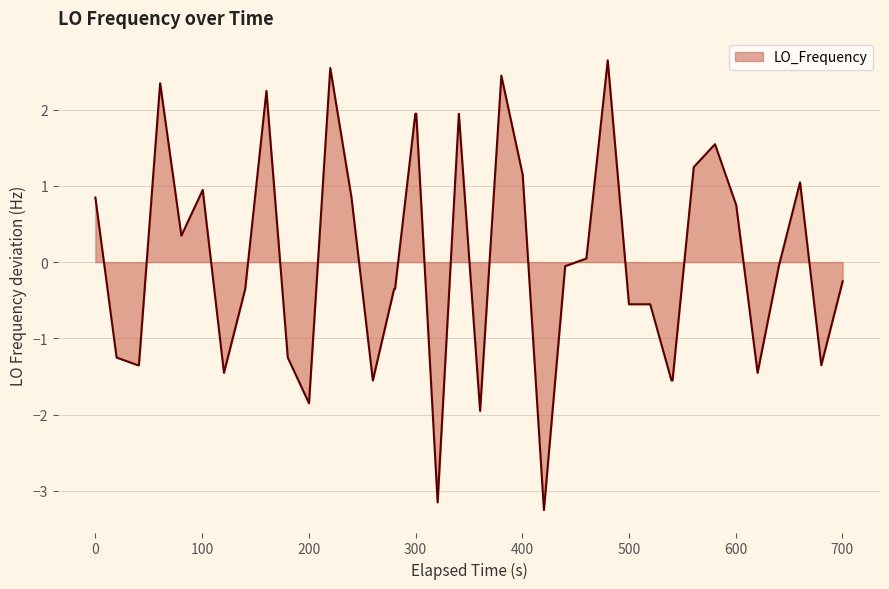

What is the difference between the maximum and minimum values?

5.9